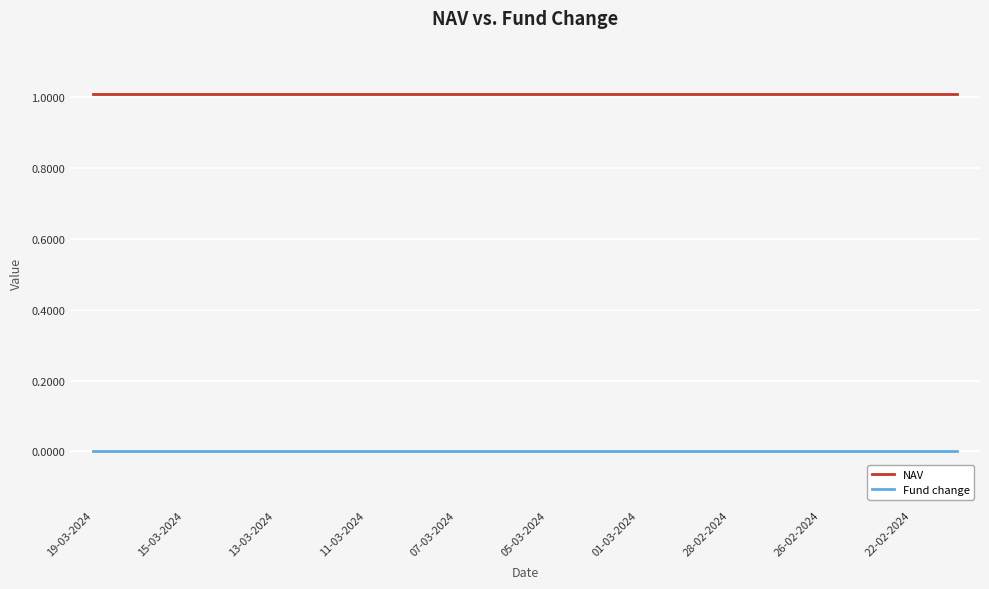

What are all the series names shown in the legend?

NAV, Fund change